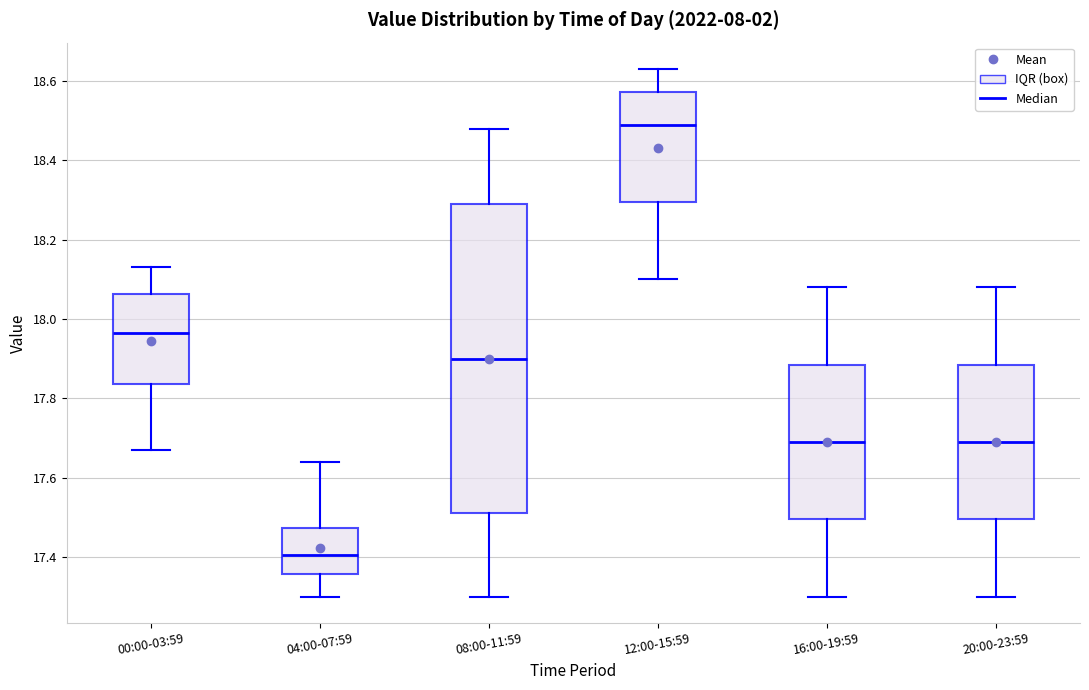

Which box's median line is the highest?

12:00-15:59